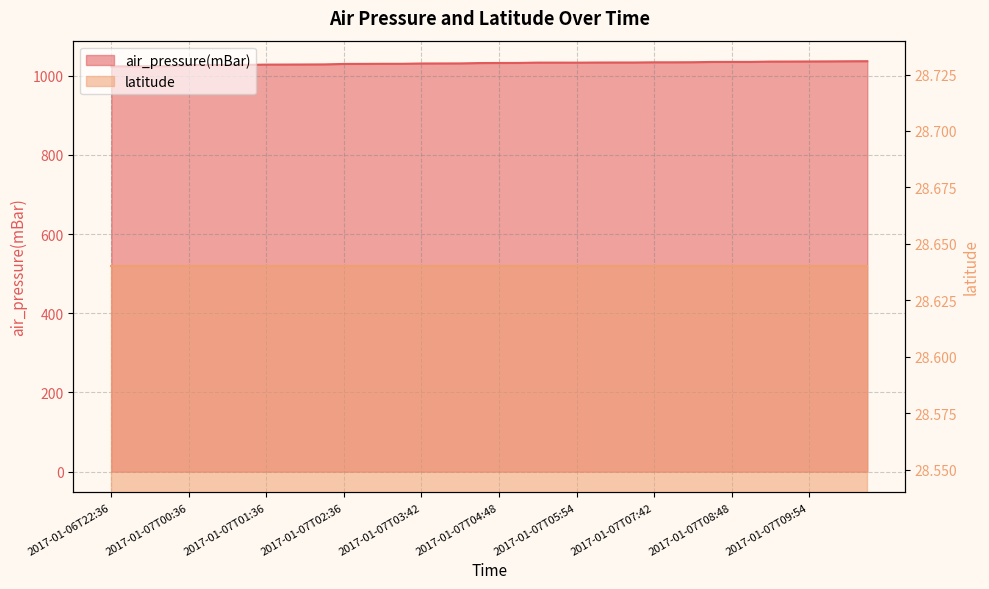

What is the difference between the values at 2017-01-07T08:54 and 2017-01-07T07:54?

0.8